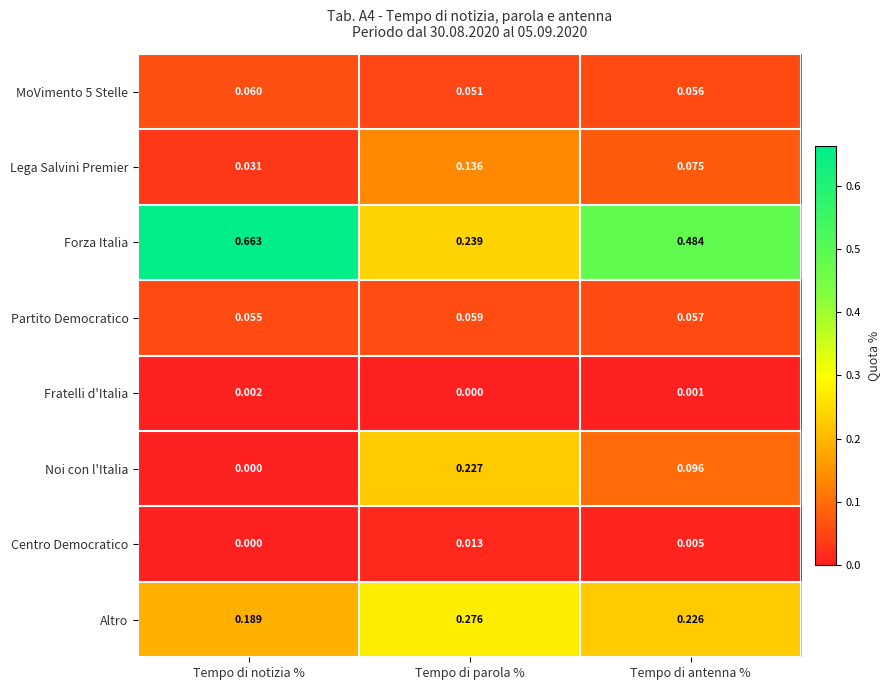

Count the number of data series in this chart.

8